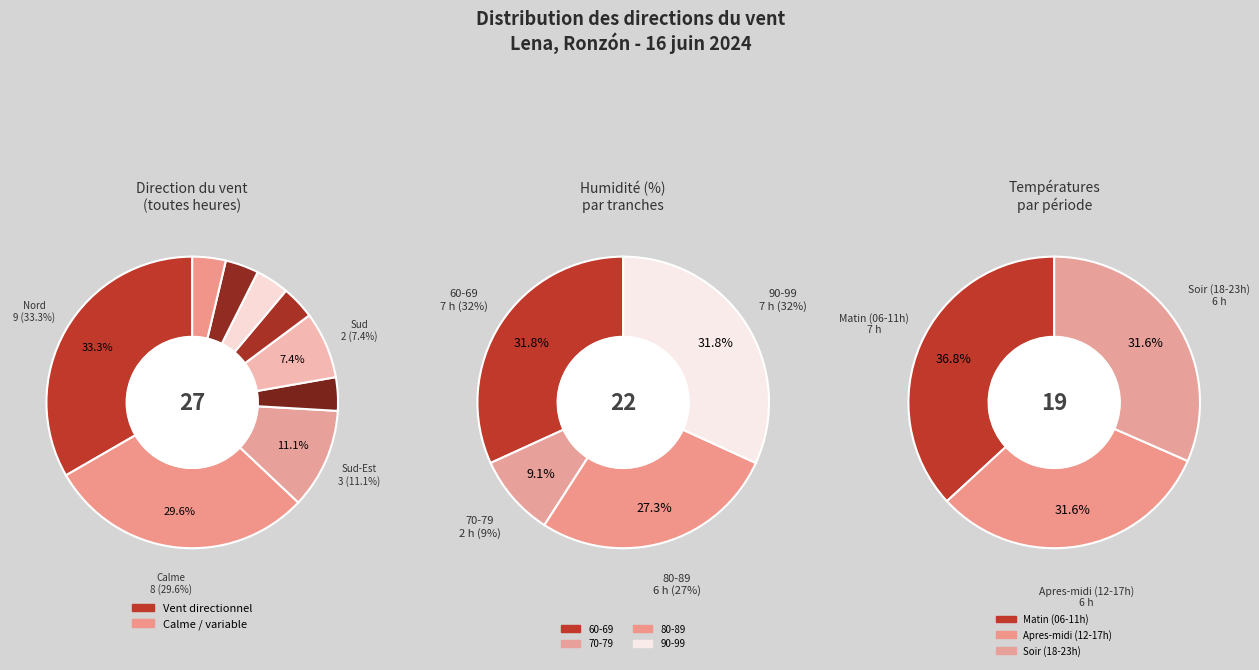

Does 5 account for over 50% of the chart?

No